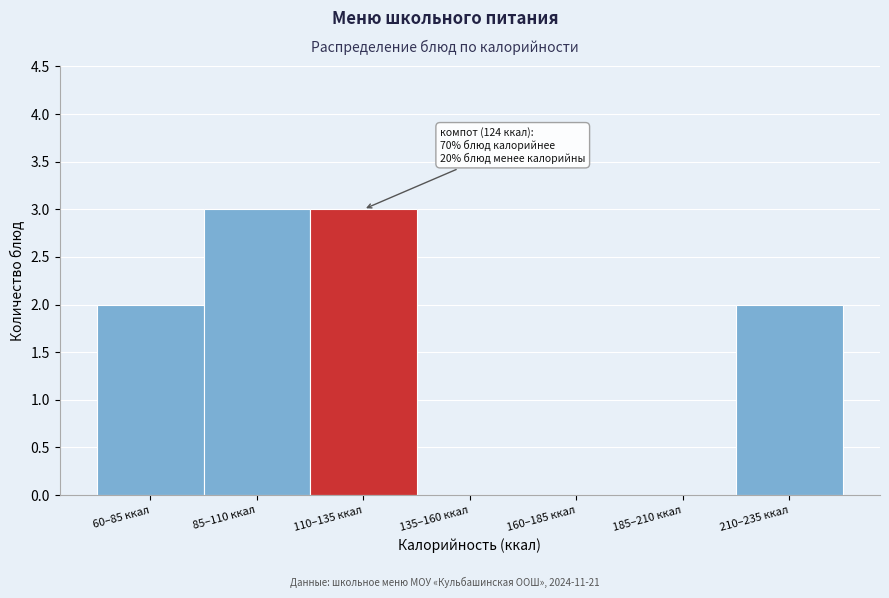

Reading right to left, transcribe all the data shown in this chart.

210–235 ккал=2	185–210 ккал=0	160–185 ккал=0	135–160 ккал=0	110–135 ккал=3	85–110 ккал=3	60–85 ккал=2